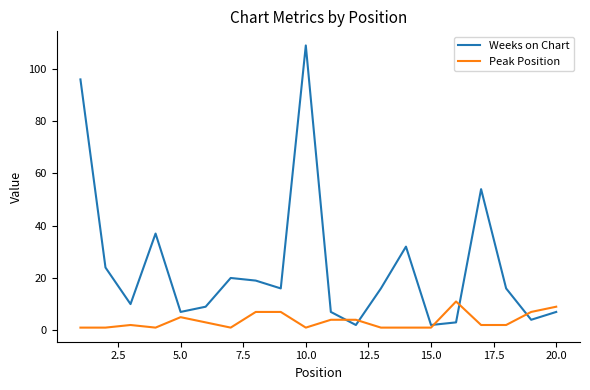

Rank the series by their average value, from highest to lowest.

Weeks on Chart, Peak Position